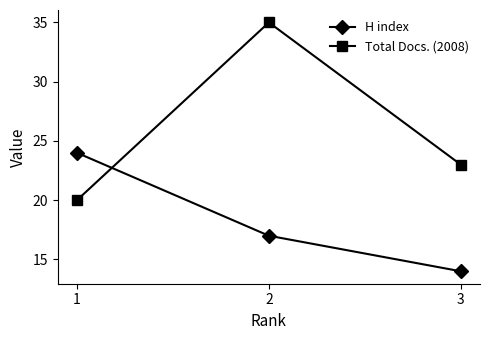

Does the chart display data point markers on the line(s)?

Yes